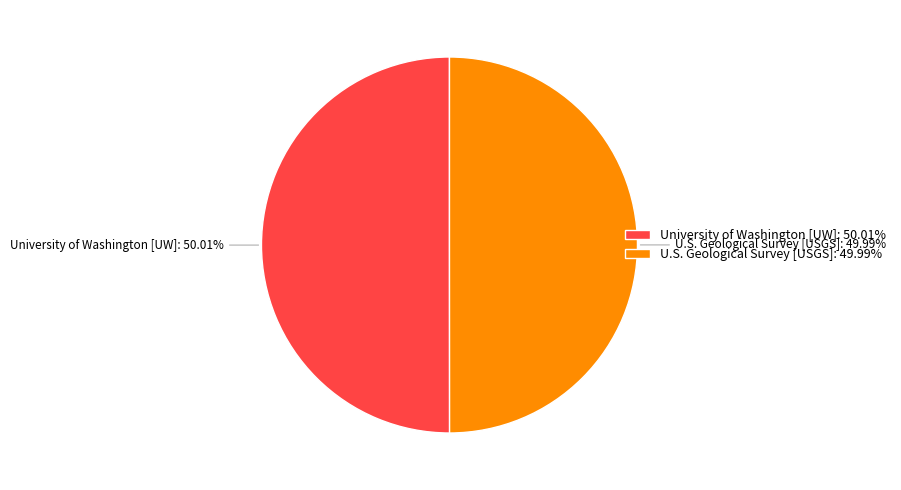

What is the total percentage of U.S. Geological Survey [USGS] and University of Washington [UW]?

100.0%